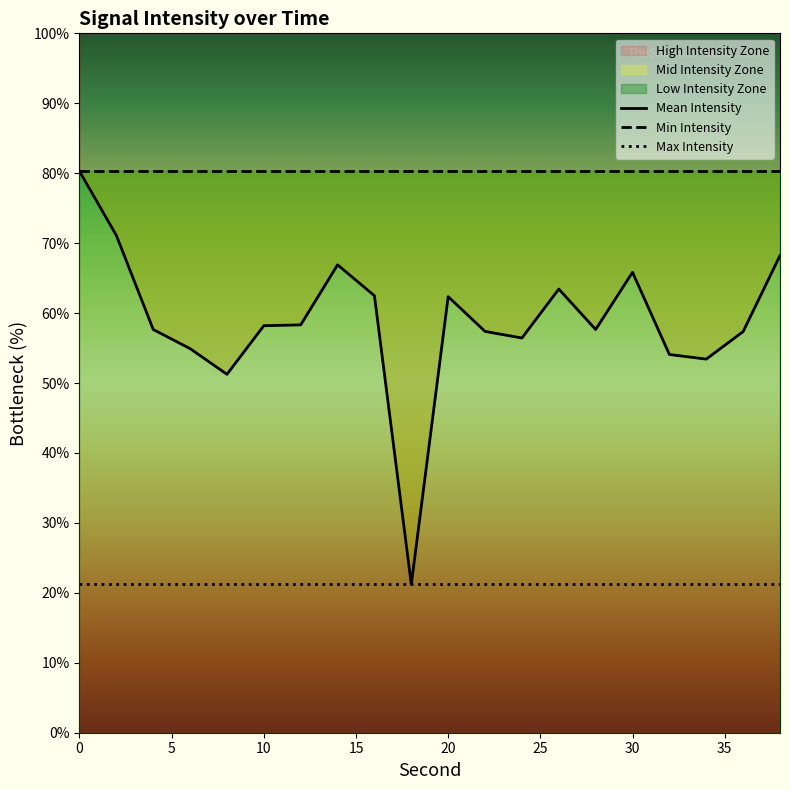

True or false: Min Intensity has more than 2 interior local peaks.

False